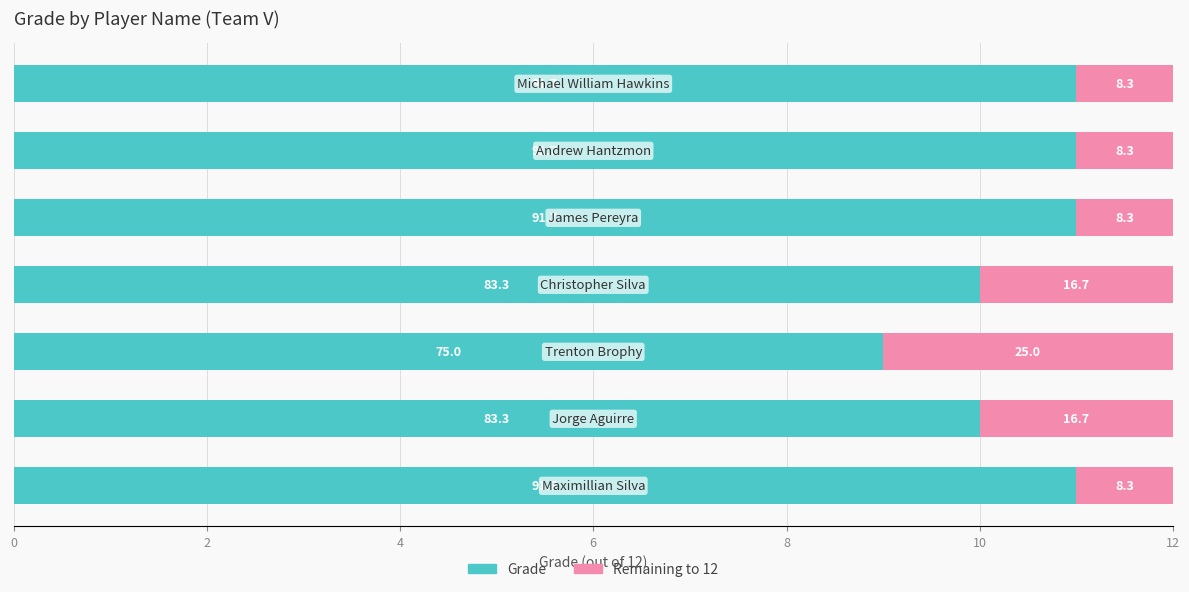

What are all the series names shown in the legend?

Grade, Remaining to 12